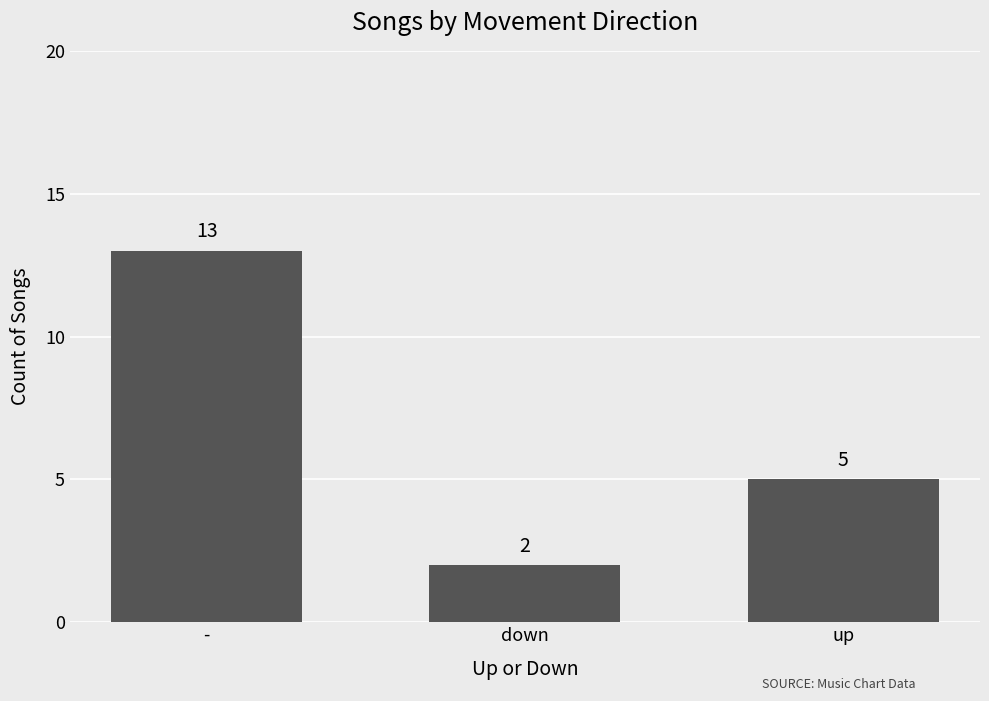

What is the change in value from - to down?

-11